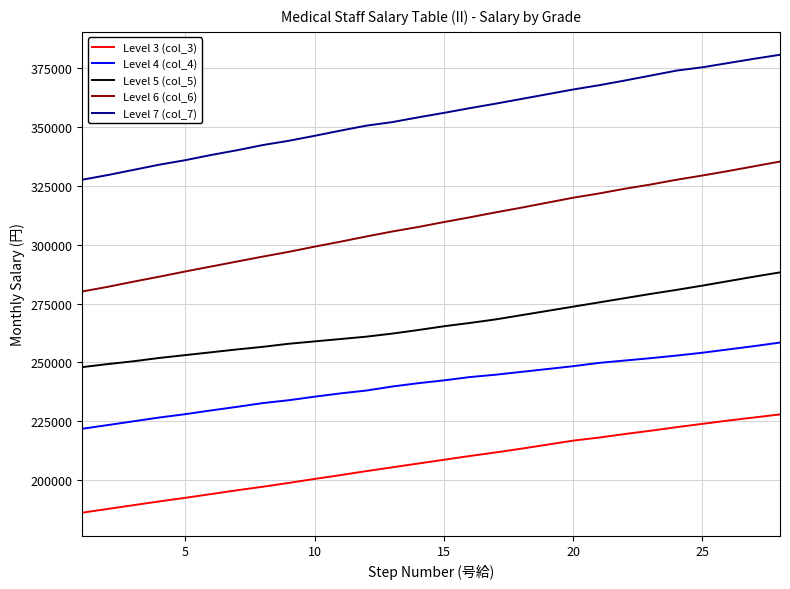

Reading right to left, extract all data points from this chart.

Level 3 (col_3): 227885	226580	225275	223869	222464	220958	219552	218047	216742	215035	213328	211722	210216	208610	207004	205397	203791	202085	200478	198772	197165	195660	194053	192447	190941	189335	187729	186123
Level 4 (col_4): 258403	256898	255492	254087	252882	251778	250774	249770	248364	247160	245955	244750	243746	242341	241136	239731	238024	236820	235414	233908	232704	231097	229591	227985	226580	224973	223367	221761
Level 5 (col_5): 288219	286412	284505	282597	280790	279084	277277	275470	273663	271856	270049	268242	266736	265330	263724	262218	260913	259909	258905	257901	256596	255492	254287	253083	251878	250473	249268	247963
Level 6 (col_6): 335302	333294	331287	329379	327572	325564	323757	321749	319942	317834	315726	313718	311610	309602	307494	305587	303478	301270	299162	296953	294945	292837	290729	288621	286412	284304	282095	280088
Level 7 (col_7): 380678	378972	377165	375358	373952	371844	369736	367728	365921	363913	361905	359898	357990	355982	354075	352067	350561	348453	346245	344136	342329	340121	338113	335904	333997	331788	329580	327572